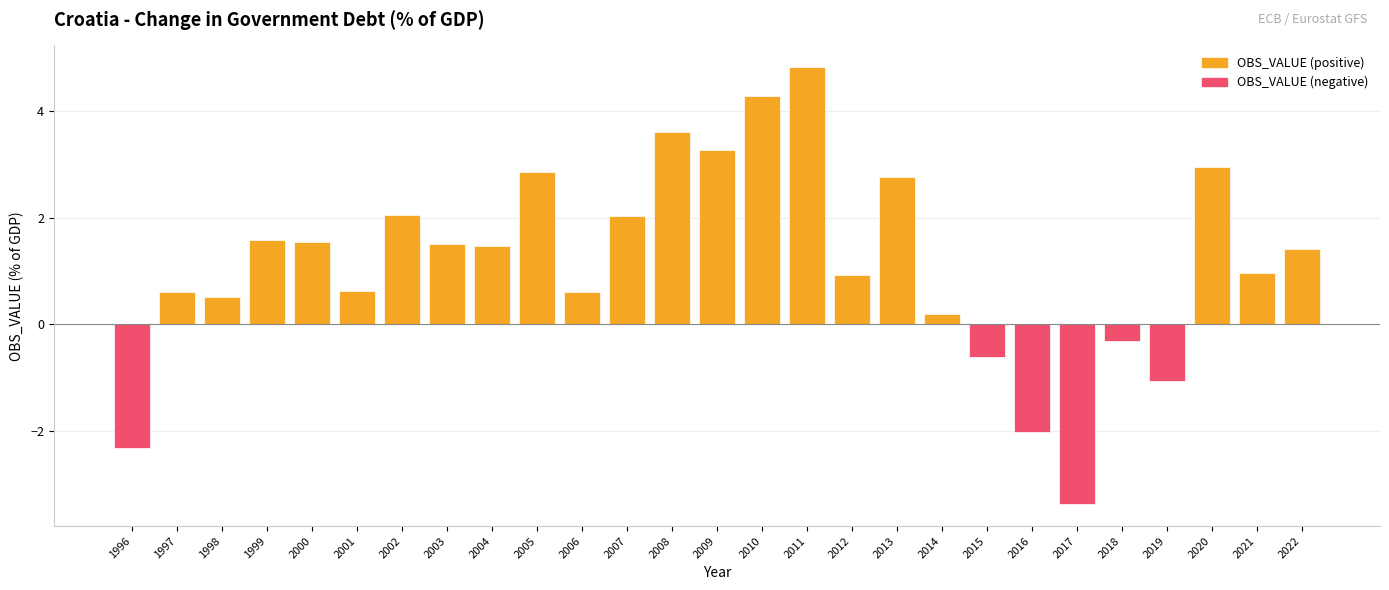

At which label does the data first exceed 1?

1999